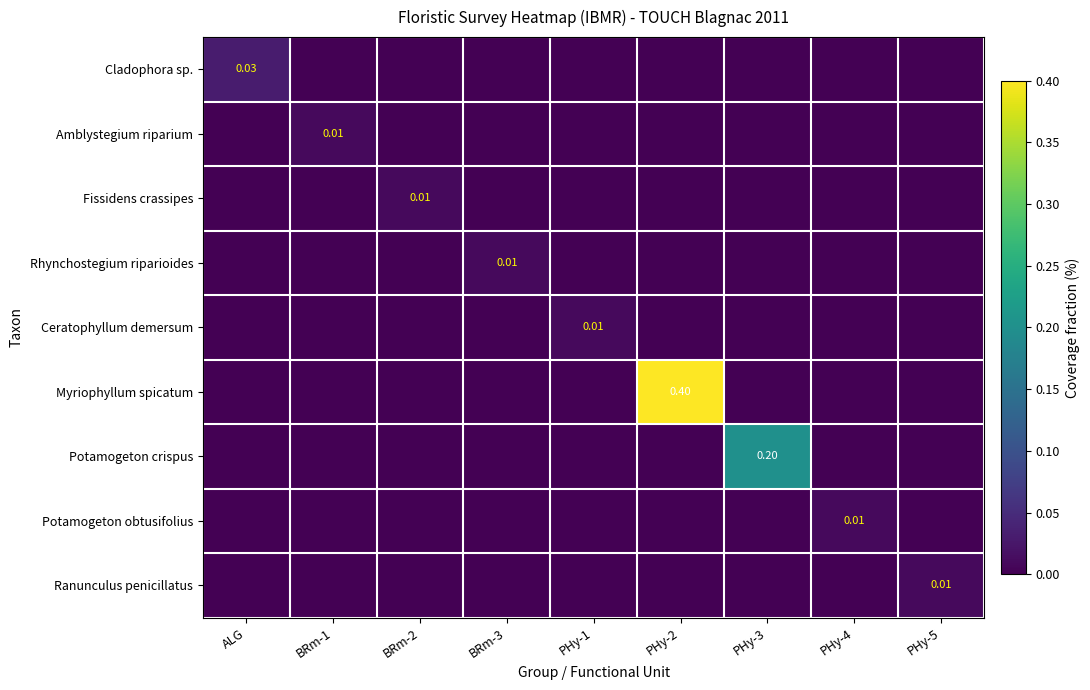

Which label corresponds to the smallest value in the chart?

BRm-1